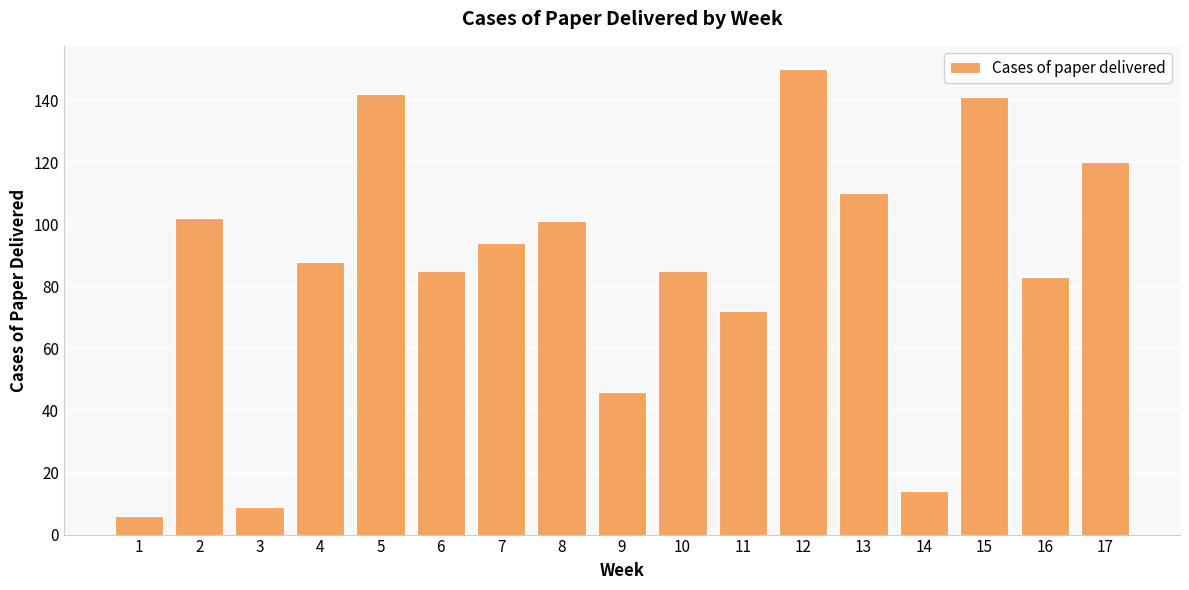

The chart shows a value of 253 at 12. True or false?

False